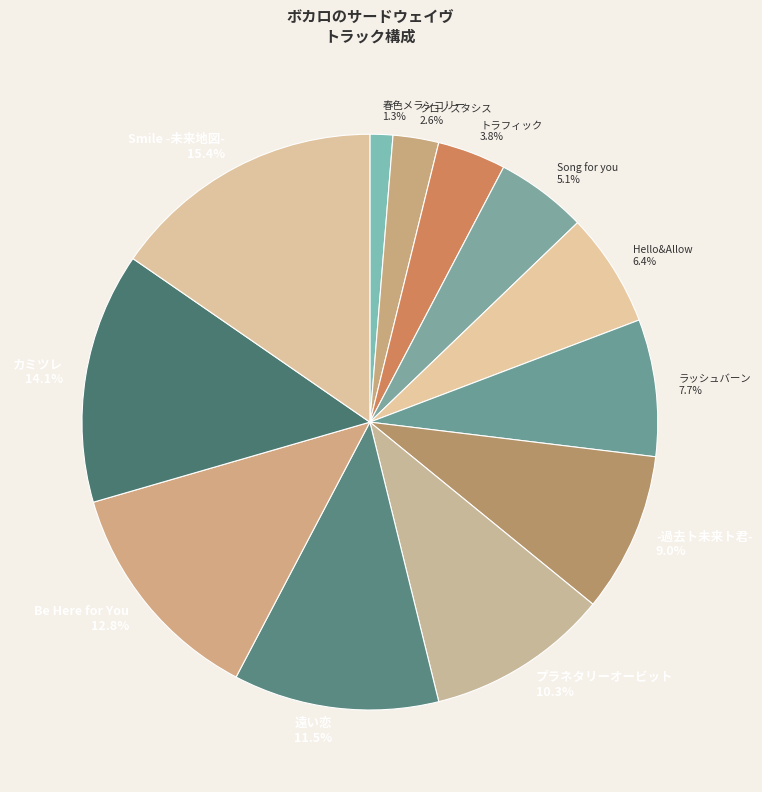

Is there any slice that represents more than half of the pie?

No